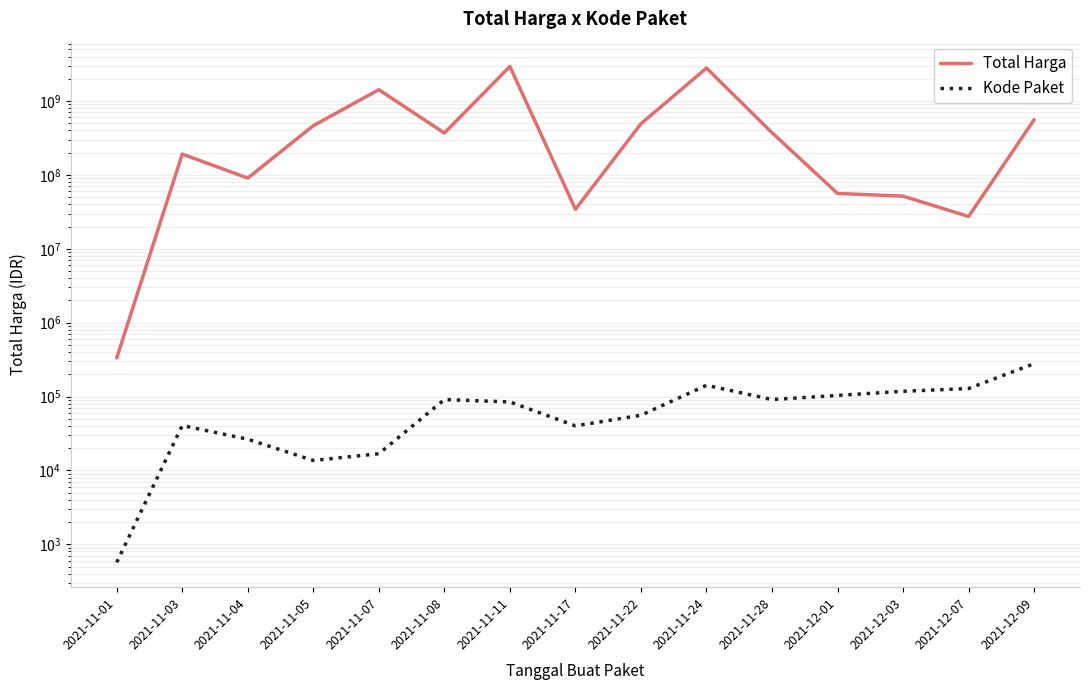

How many data points in Kode Paket are less than 84587?

7